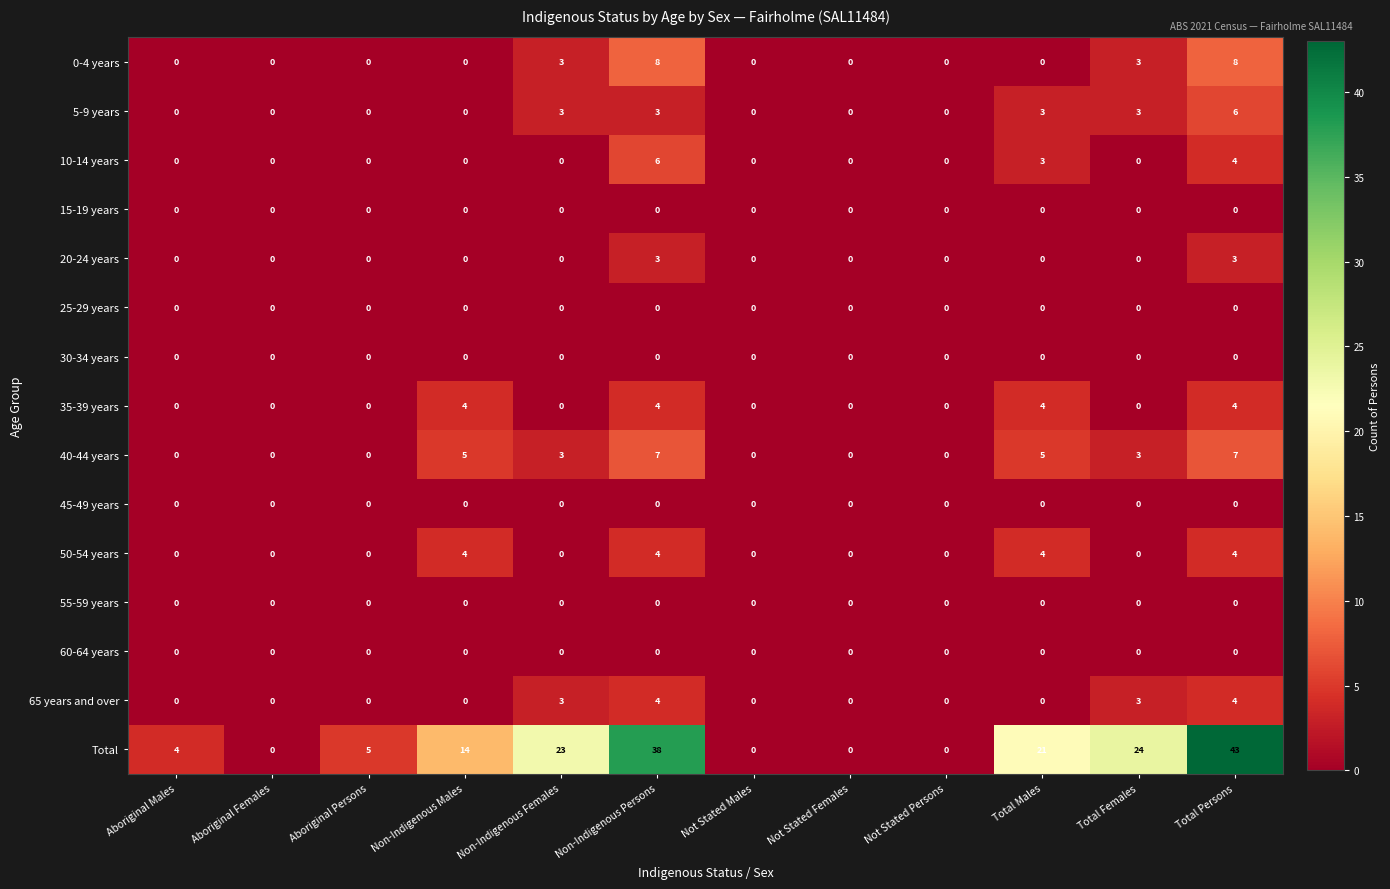

What is the sum of all 20-24 years values?

6